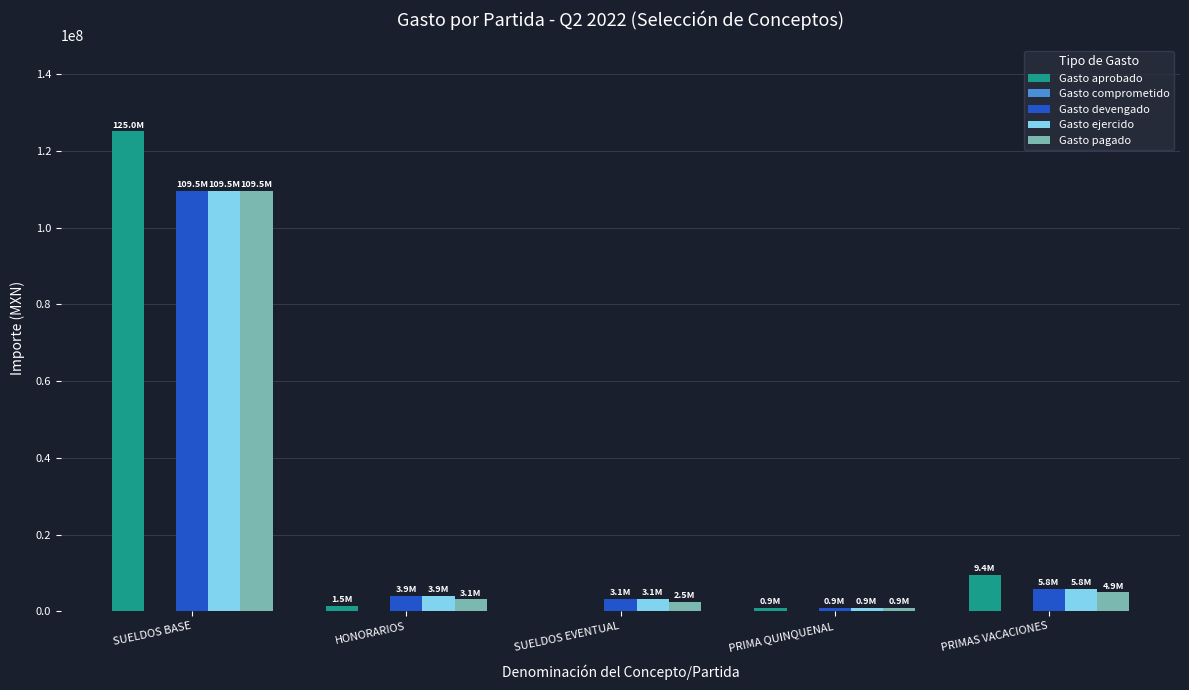

How many series are shown in this chart?

4